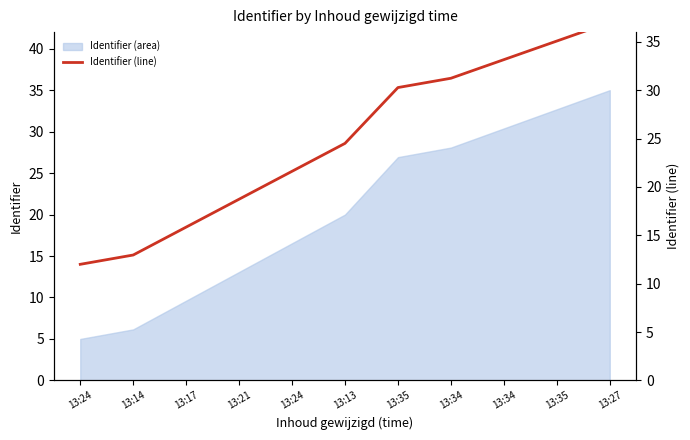

Read the value at 13:35.

30.3